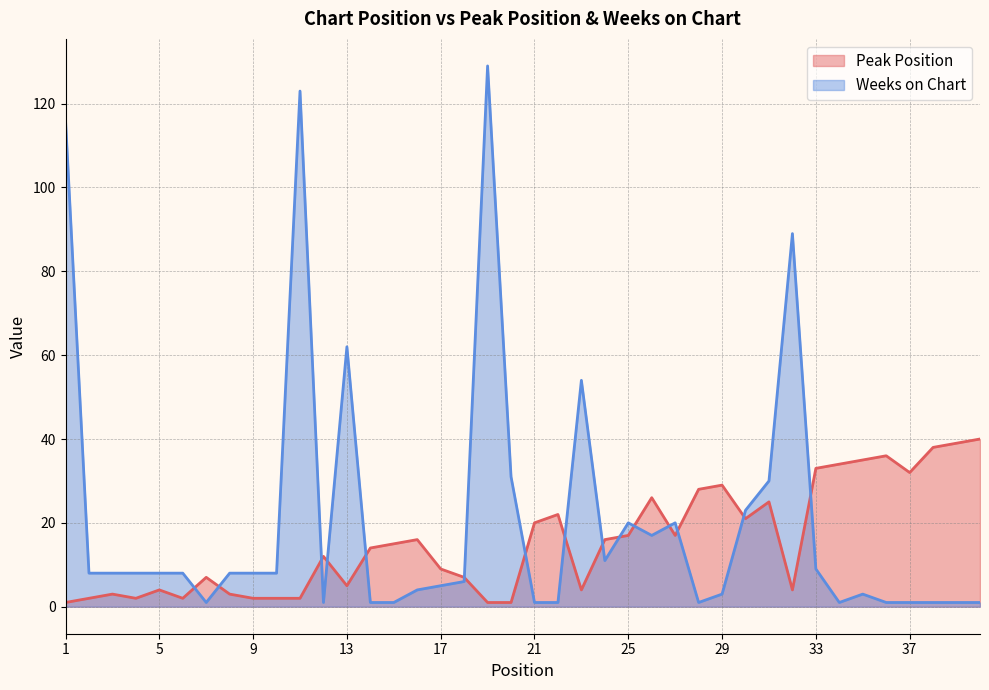

Rank the series by their maximum value, from lowest to highest.

Peak Position, Weeks on Chart